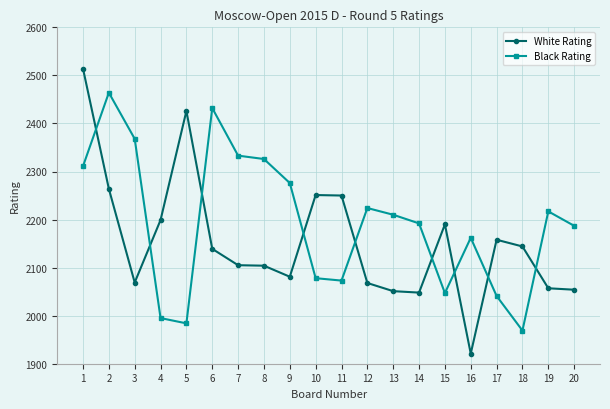

Read the Black Rating value at 16.

2162